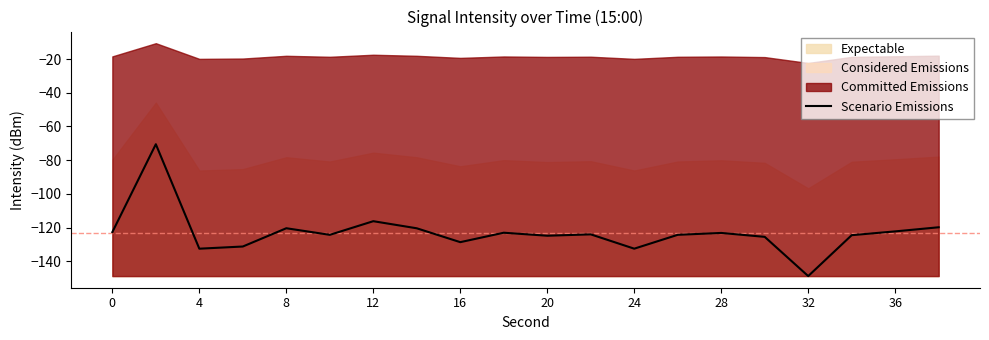

True or false: Scenario Emissions has a value of -120.4 at 8.

True